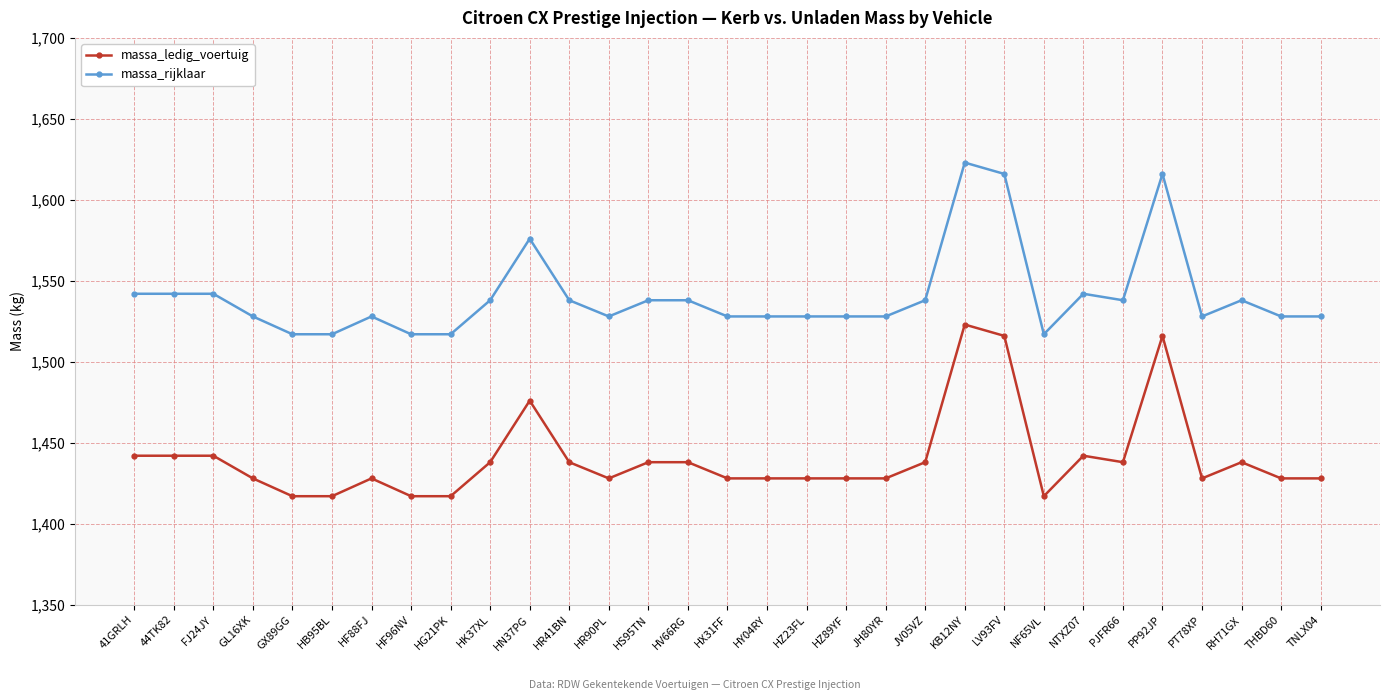

Reading left to right, transcribe all the data shown in this chart.

massa_ledig_voertuig: 1442	1442	1442	1428	1417	1417	1428	1417	1417	1438	1476	1438	1428	1438	1438	1428	1428	1428	1428	1428	1438	1523	1516	1417	1442	1438	1516	1428	1438	1428	1428
massa_rijklaar: 1542	1542	1542	1528	1517	1517	1528	1517	1517	1538	1576	1538	1528	1538	1538	1528	1528	1528	1528	1528	1538	1623	1616	1517	1542	1538	1616	1528	1538	1528	1528